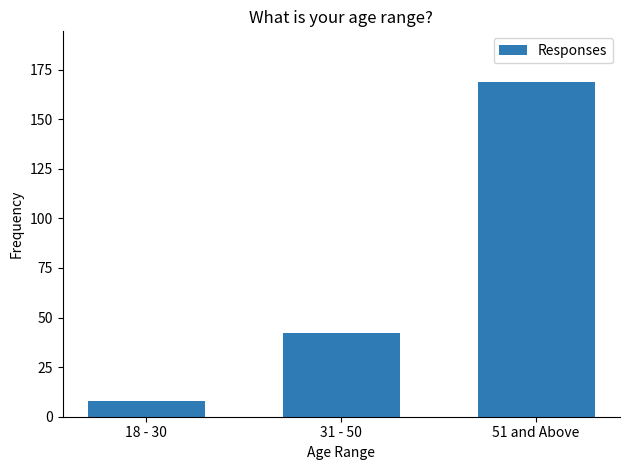

Reading right to left, extract all data points from this chart.

169	42	8